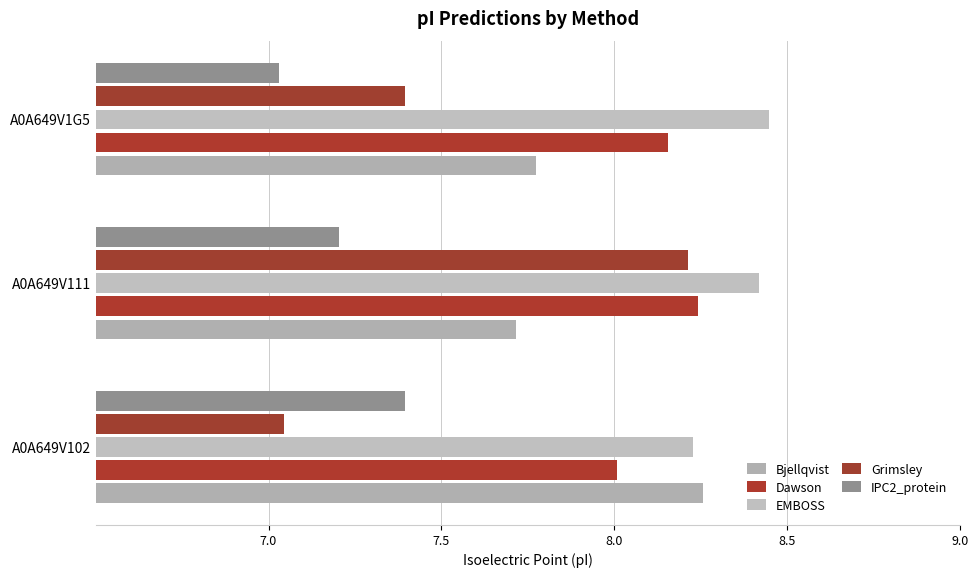

Count the number of data series in this chart.

5